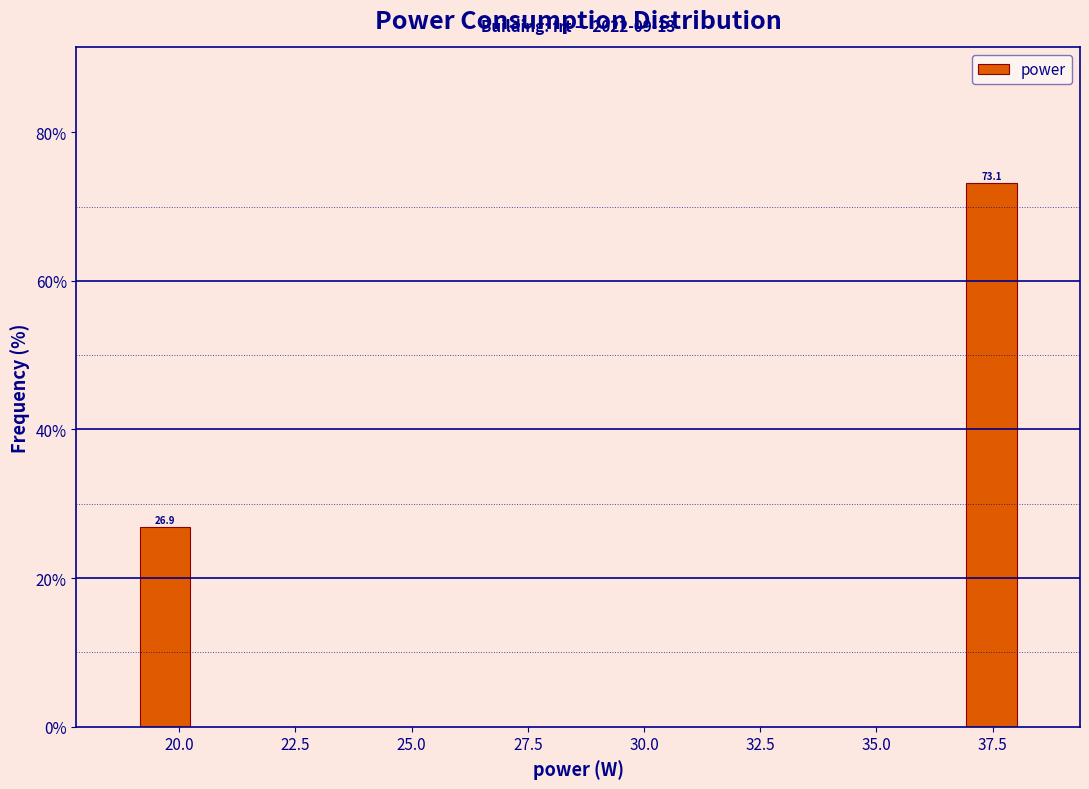

Around what value on the x-axis is the tallest bar? Give the approximate position of its centre, as read against the axis.

37.5